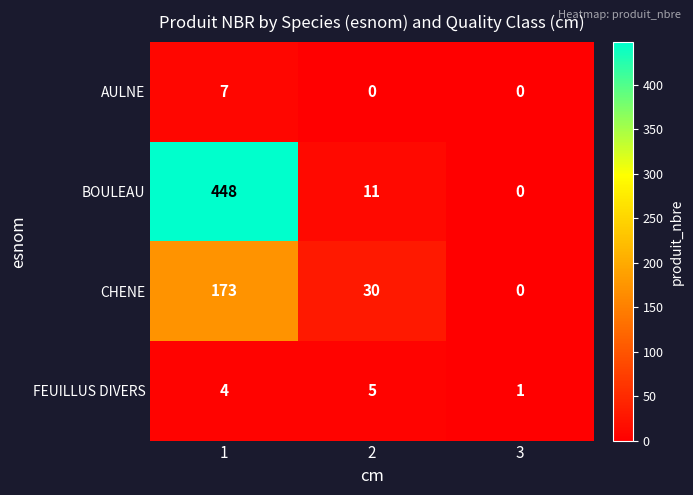

Rank the categories by BOULEAU value from highest to lowest.

1, 2, 3